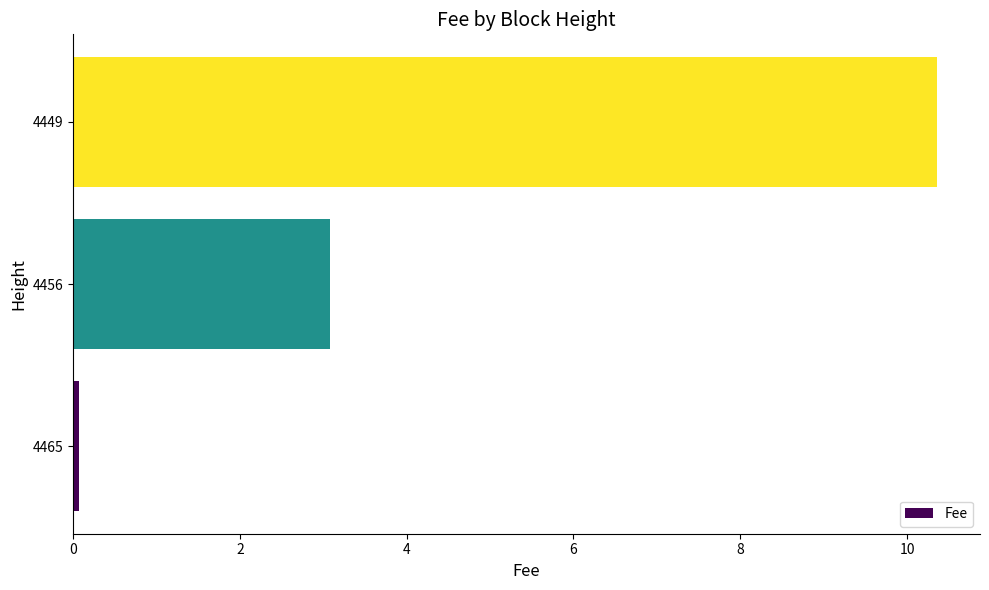

How many values exceed 3?

2